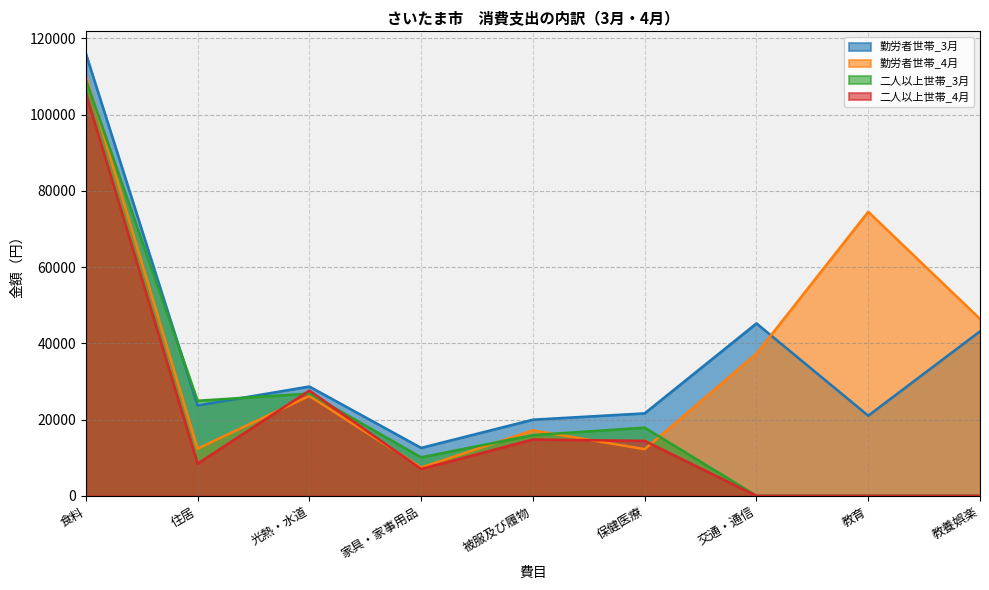

Rank the series at 教養娯楽 from lowest to highest value.

二人以上世帯_3月, 二人以上世帯_4月, 勤労者世帯_3月, 勤労者世帯_4月